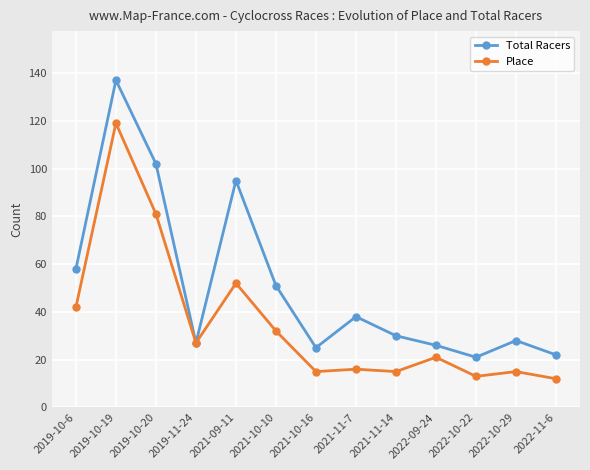

Rank the series at 2022-11-6 from lowest to highest value.

Place, Total Racers